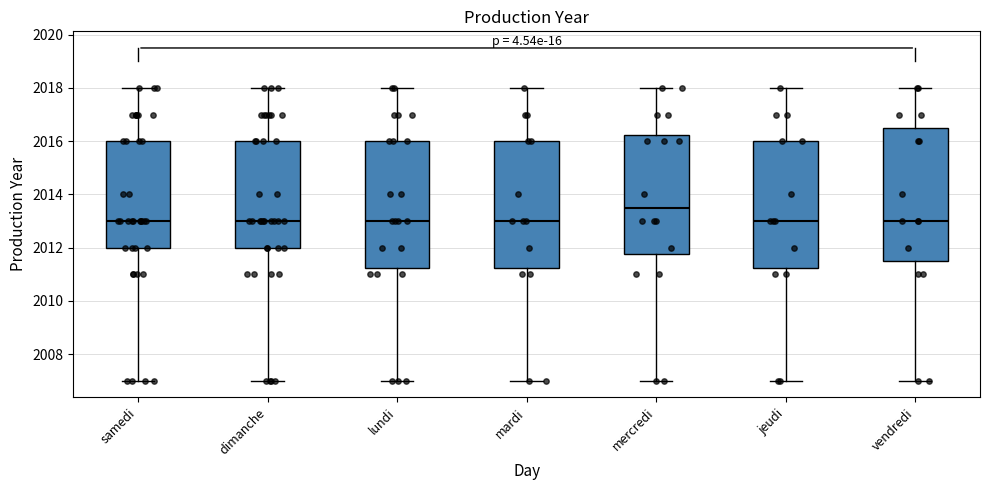

Reading left to right, read every box against the y-axis: the position of its median line, the range the box covers, and the ends of its whiskers. The values are not printed on the chart, so give them approximately, as read against the axis.

samedi: median 2013.0, box 2012.0 to 2016.0, whiskers 2007.0 to 2018.0
dimanche: median 2013.0, box 2012.0 to 2016.0, whiskers 2007.0 to 2018.0
lundi: median 2013.0, box 2011.2 to 2016.0, whiskers 2007.0 to 2018.0
mardi: median 2013.0, box 2011.2 to 2016.0, whiskers 2007.0 to 2018.0
mercredi: median 2013.6, box 2011.8 to 2016.2, whiskers 2007.0 to 2018.0
jeudi: median 2013.0, box 2011.2 to 2016.0, whiskers 2007.0 to 2018.0
vendredi: median 2013.0, box 2011.6 to 2016.6, whiskers 2007.0 to 2018.0